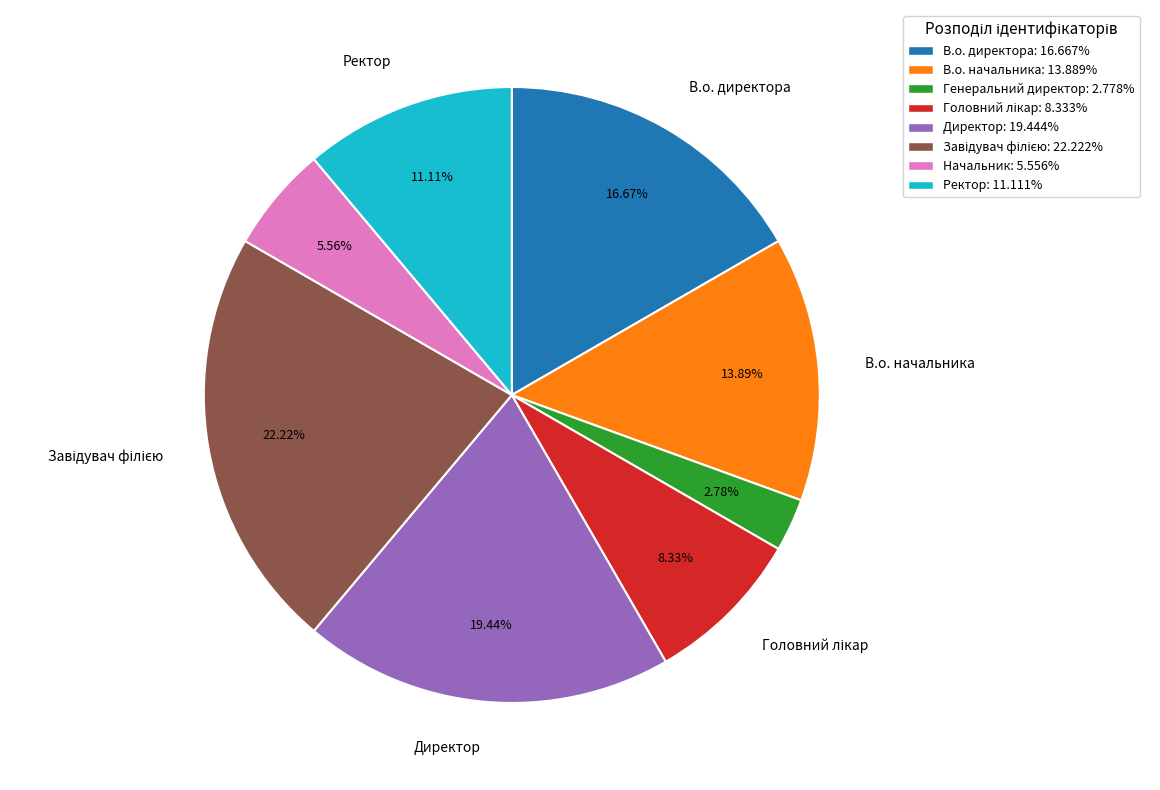

Does Начальник represent more than half of the total?

No